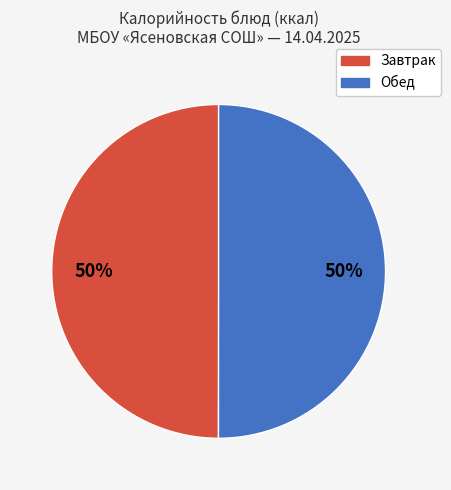

To the nearest percent, what is the average slice percentage?

50%